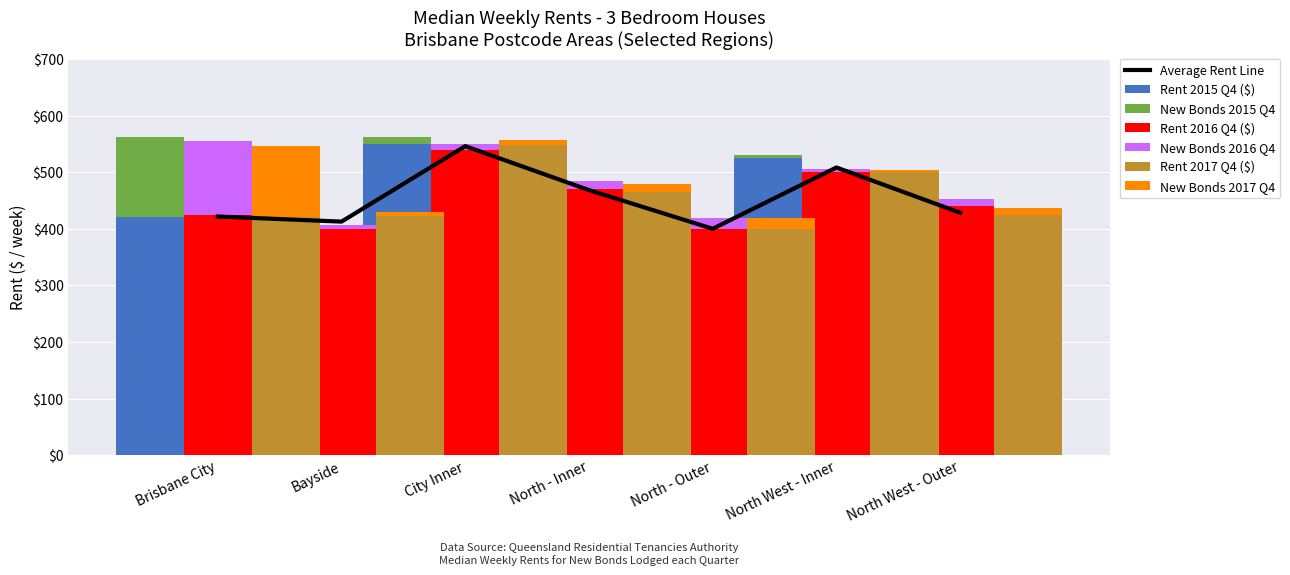

What is the label of the 7th bar from the left?

North West - Outer